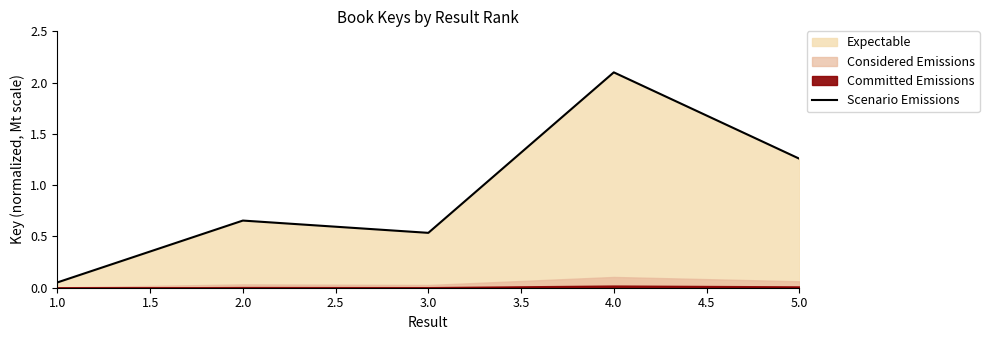

At which label does Scenario Emissions reach its peak?

4.0